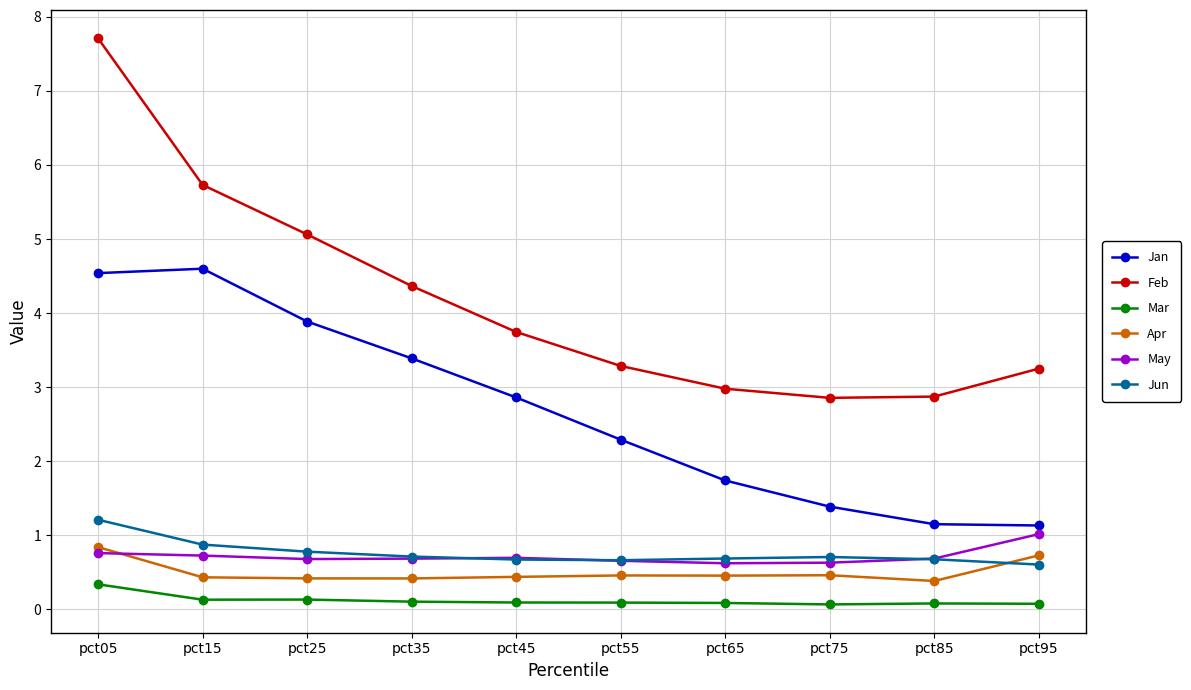

Which series has the widest spread of values?

Feb